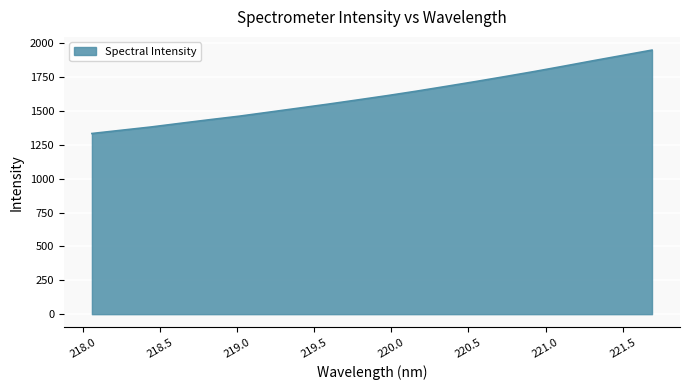

What is the difference between the maximum and minimum values?

616.0